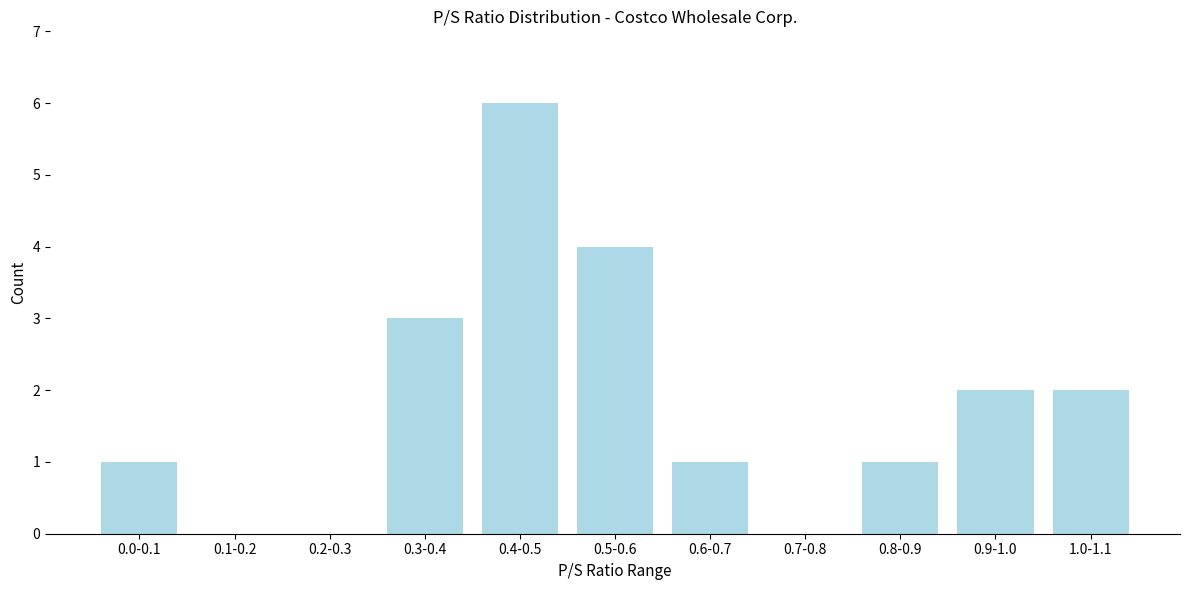

Reading left to right, list all the values displayed in this chart.

0.0-0.1=1	0.1-0.2=0	0.2-0.3=0	0.3-0.4=3	0.4-0.5=6	0.5-0.6=4	0.6-0.7=1	0.7-0.8=0	0.8-0.9=1	0.9-1.0=2	1.0-1.1=2